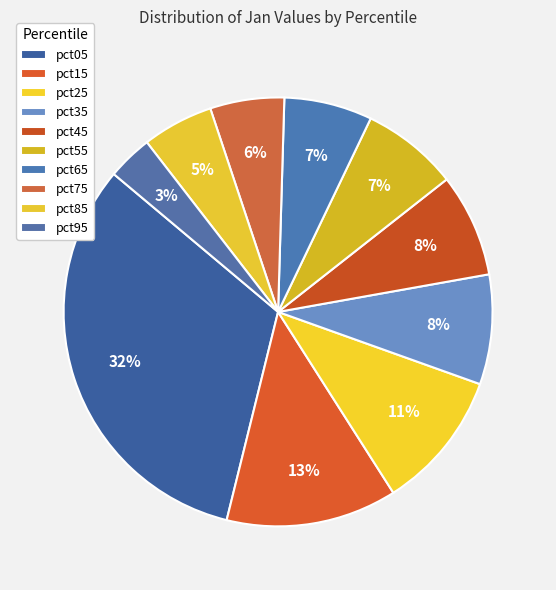

How many segments does this pie chart have?

10